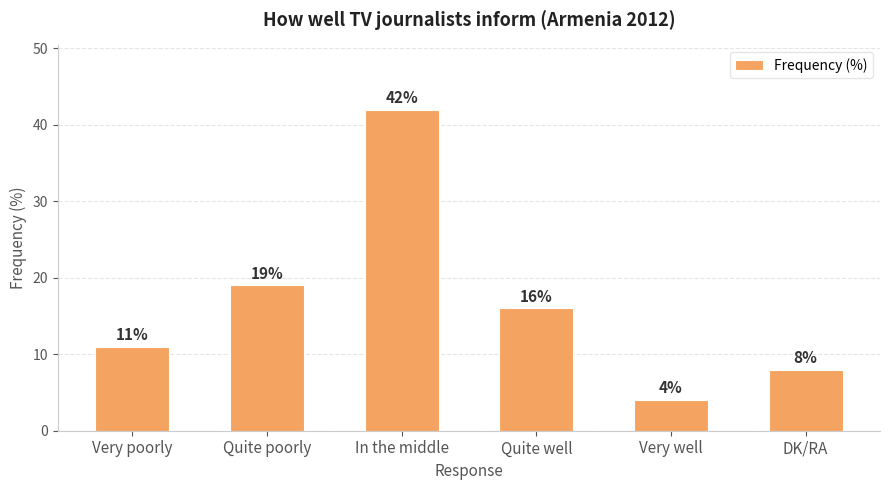

What is the label of the 1st bar from the left?

Very poorly